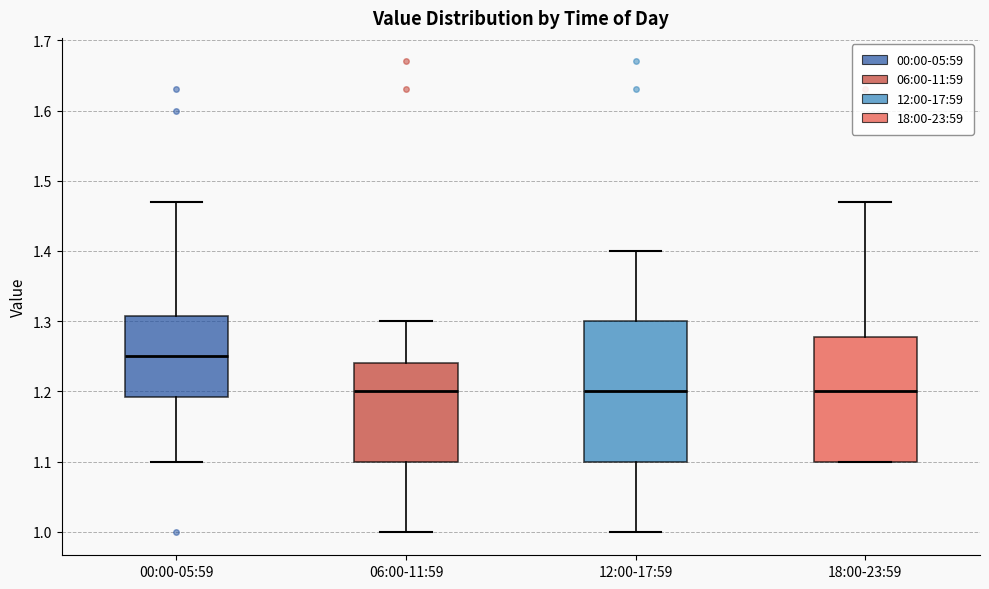

Reading left to right, transcribe this box plot: for each box, give where its median line is, the range the box spans, and where its two whiskers end, as read against the y-axis. The values are not printed on the chart, so give them approximately, as read against the axis.

00:00-05:59: median 1.25, box 1.19 to 1.31, whiskers 1.10 to 1.47
06:00-11:59: median 1.20, box 1.10 to 1.24, whiskers 1.00 to 1.30
12:00-17:59: median 1.20, box 1.10 to 1.30, whiskers 1.00 to 1.40
18:00-23:59: median 1.20, box 1.10 to 1.28, whiskers 1.10 to 1.47